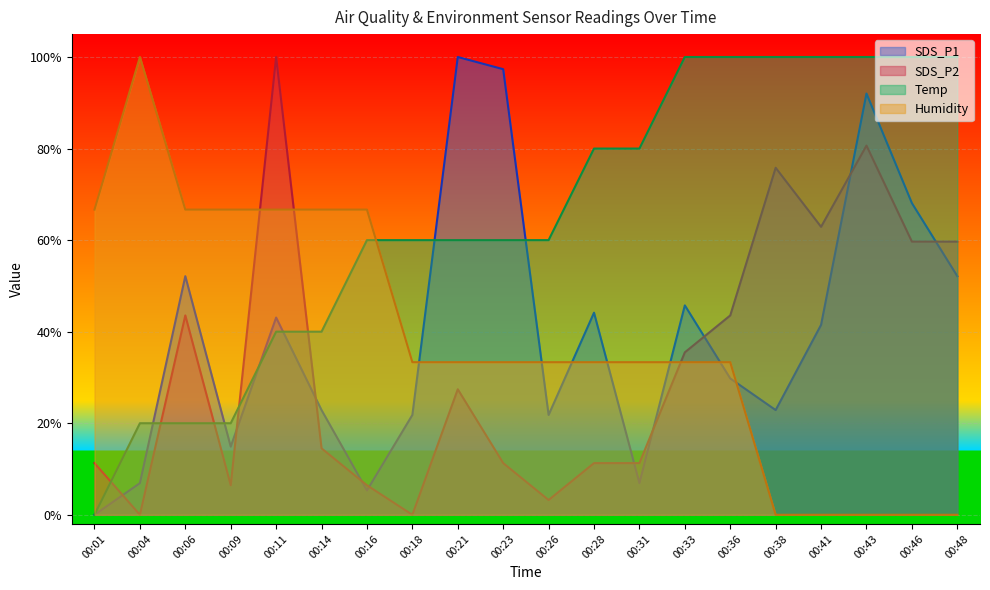

True or false: Humidity has more than 2 points higher than both neighbors.

False